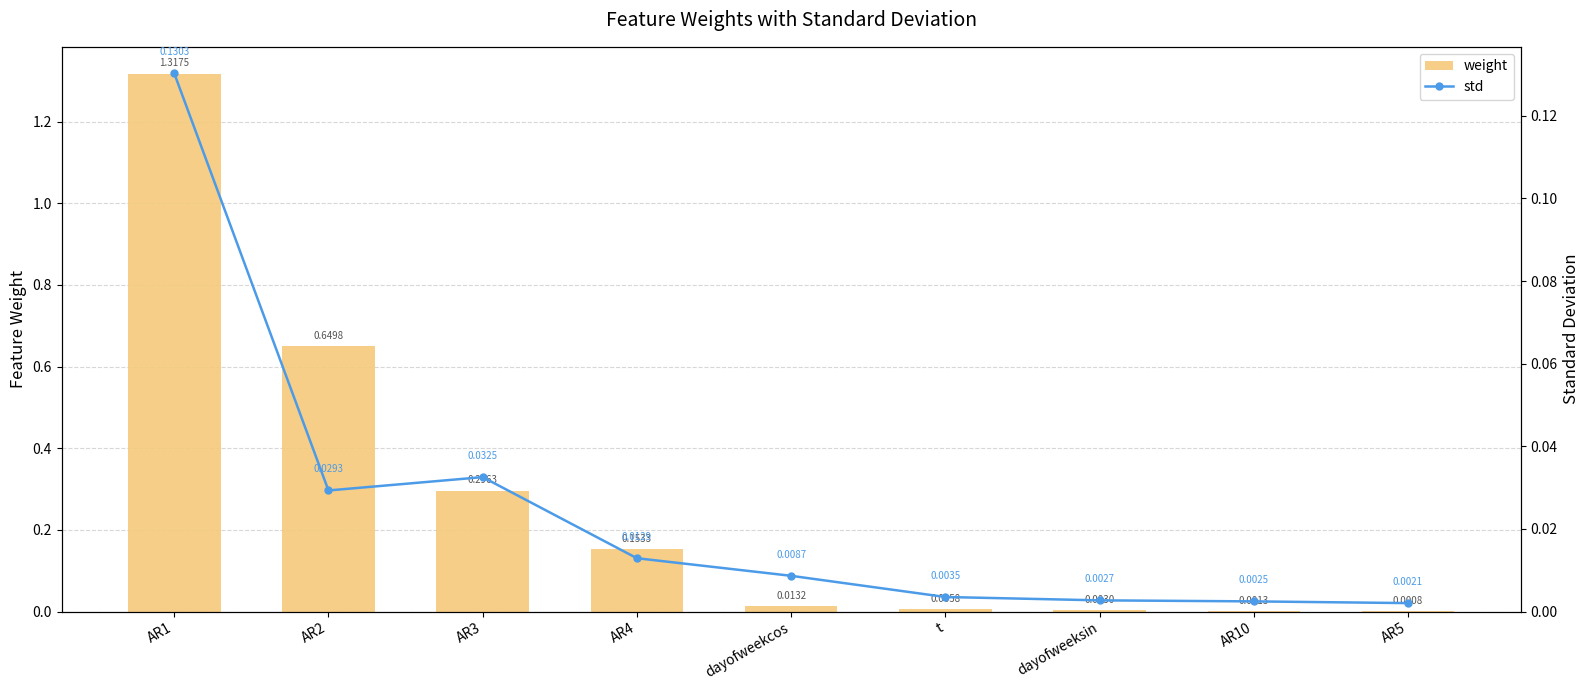

What are all the series names shown in the legend?

weight, std